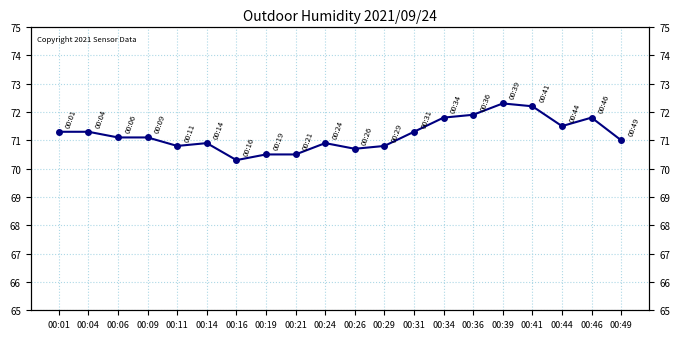

True or false: the data has more than 0 interior local peaks.

True